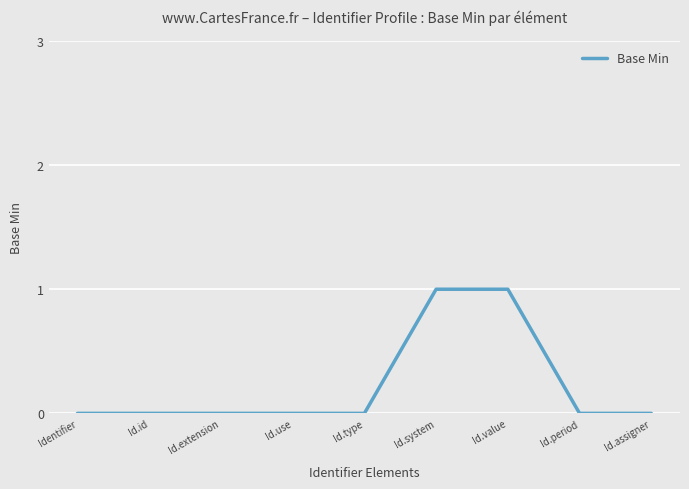

Reading left to right, extract all data points from this chart.

Identifier=0	Id.id=0	Id.extension=0	Id.use=0	Id.type=0	Id.system=1	Id.value=1	Id.period=0	Id.assigner=0